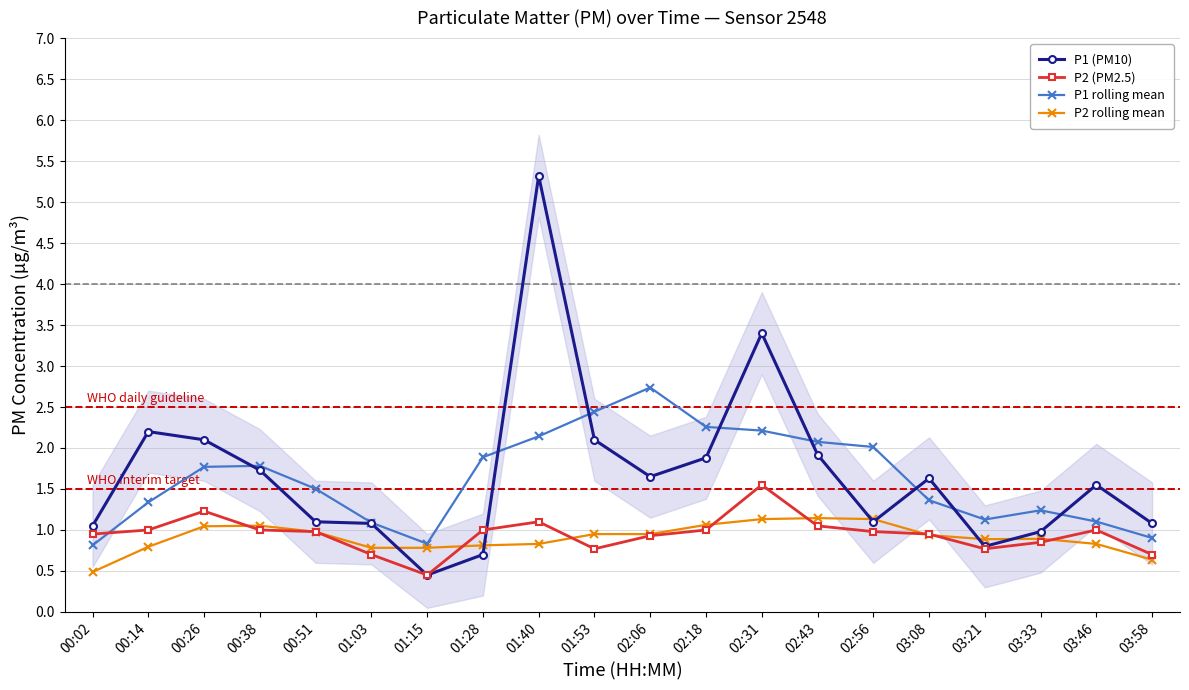

True or false: P2 rolling mean and P1 rolling mean intersect in this chart.

False